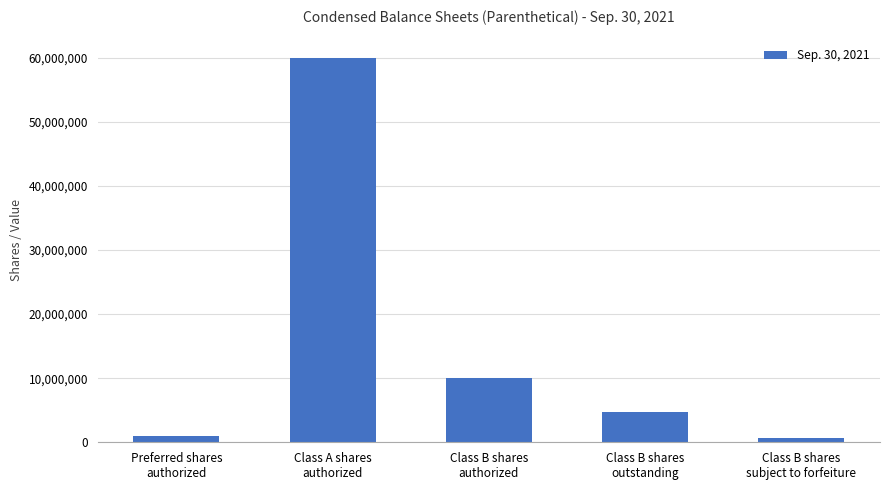

Read the value at Preferred shares
authorized, to the nearest 100.

1000000